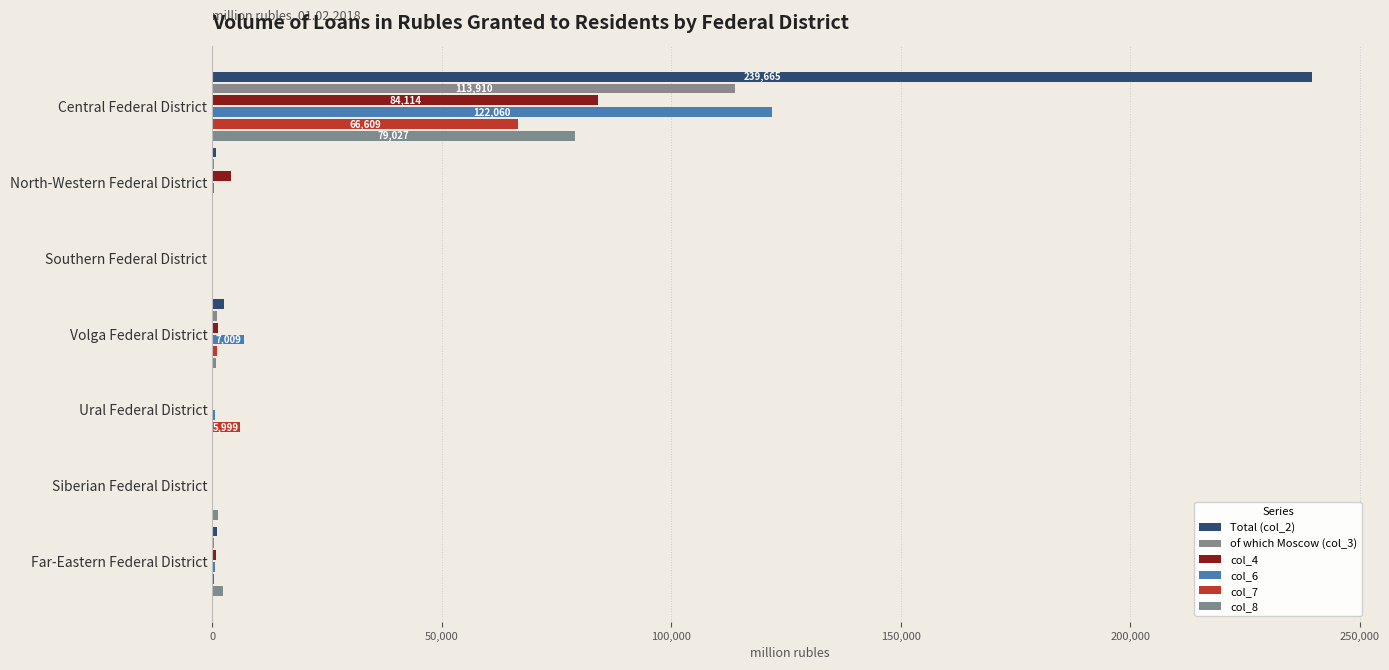

How many series are shown in this chart?

6